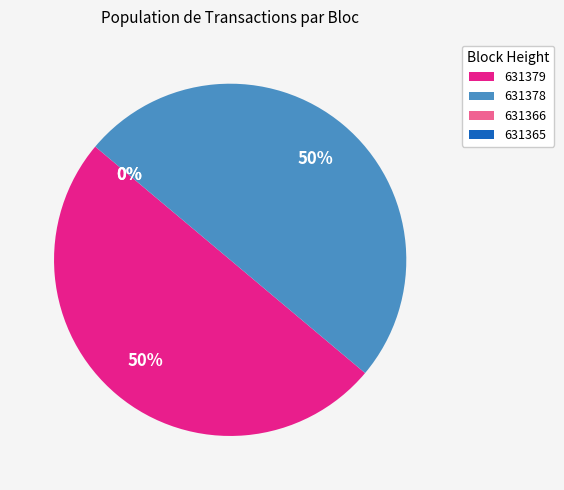

To the nearest percent, what is the average slice percentage?

25%